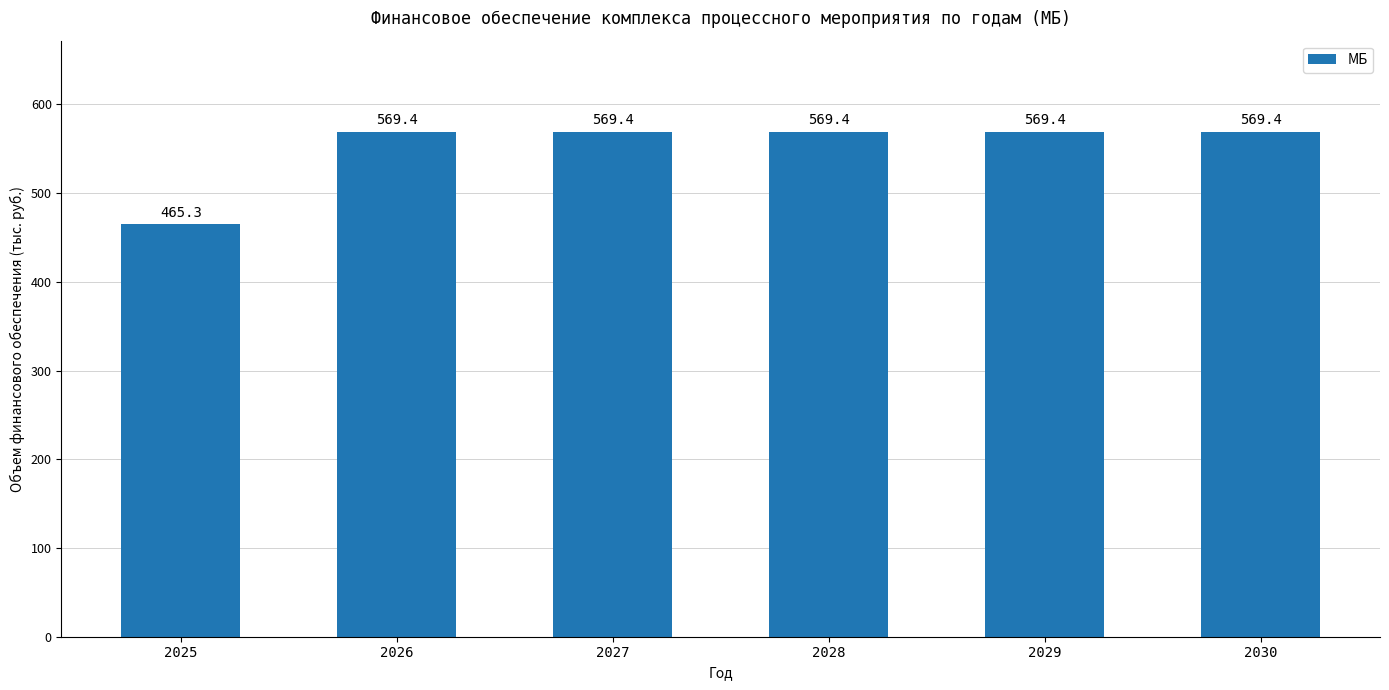

What is the smallest value displayed?

465.3